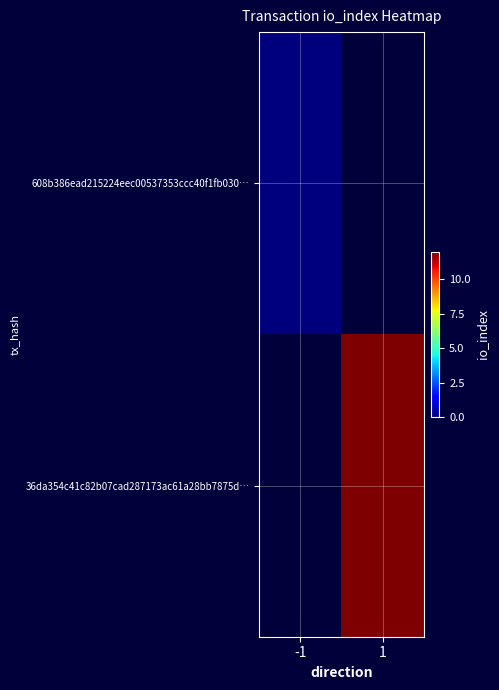

Which category has the highest value in the 608b386ead215224eec00537353ccc40f1fb030… series?

-1